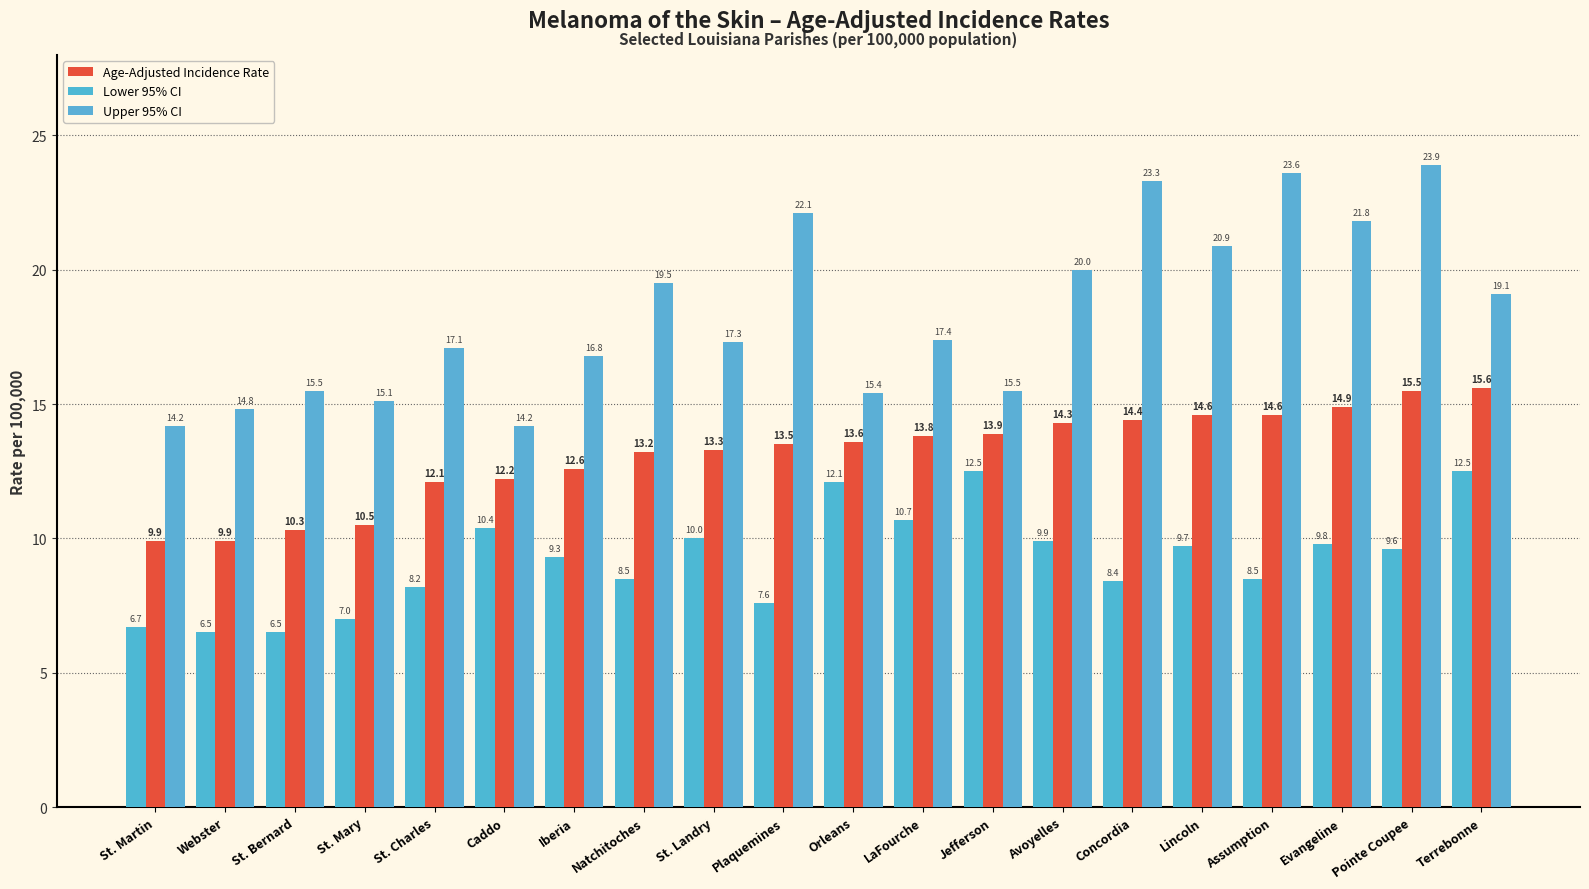

Rank the series by their average value, from highest to lowest.

Upper 95% CI, Age-Adjusted Incidence Rate, Lower 95% CI